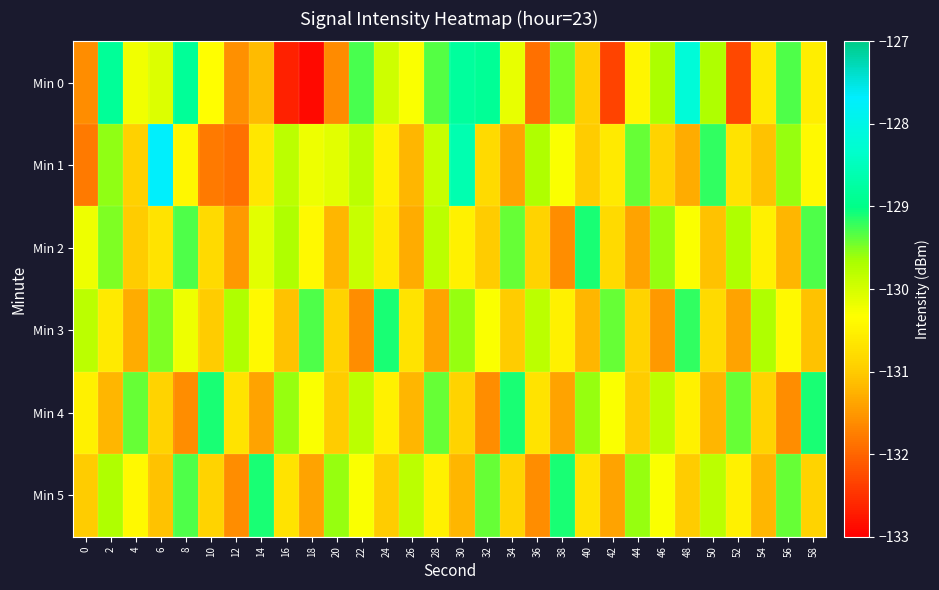

What is the difference between the highest and lowest values at 46?

1.9